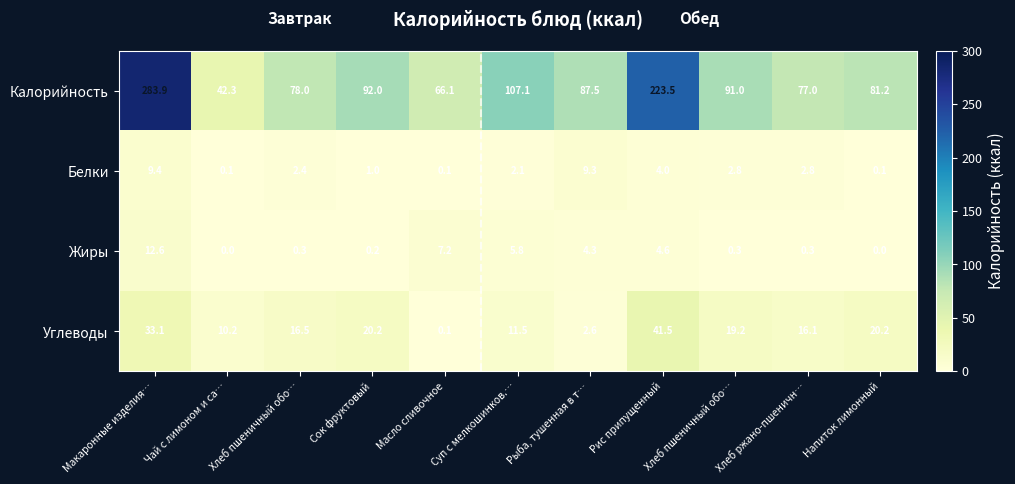

How many values in the Калорийность series exceed 87?

6